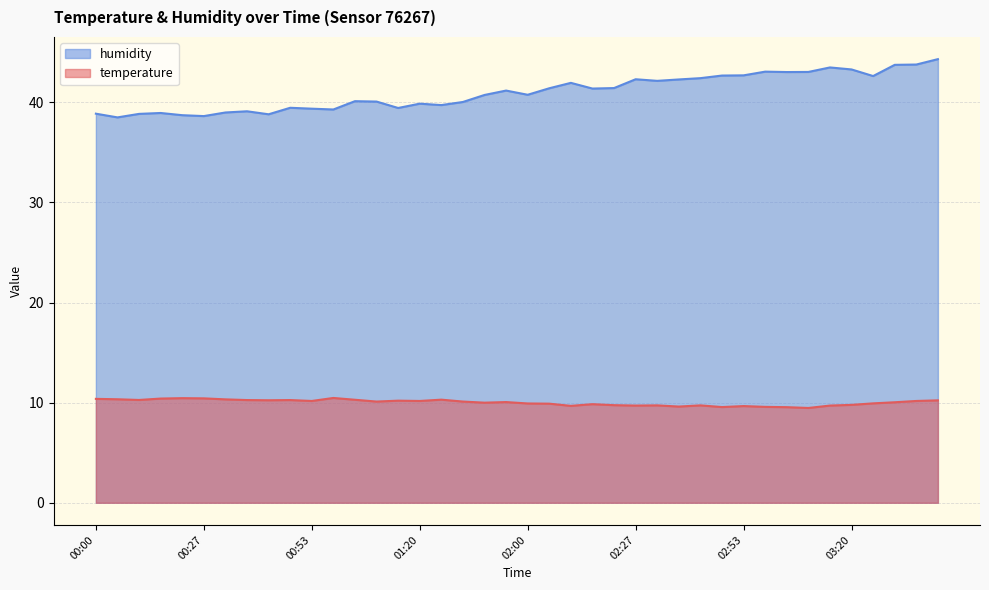

List the series in order of their overall mean, lowest first.

temperature, humidity